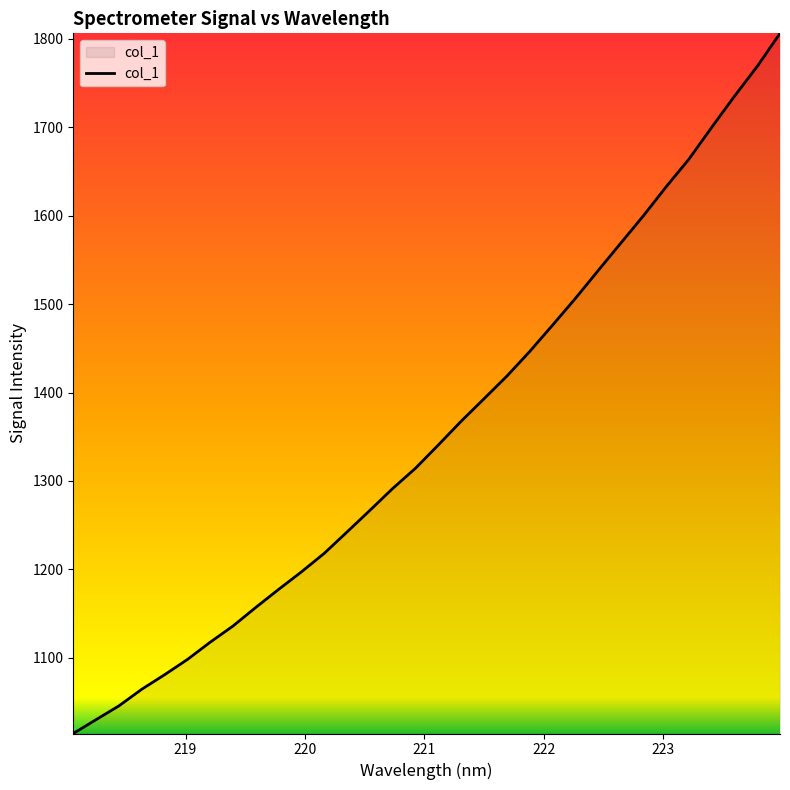

What is the greatest value displayed?

1806.0